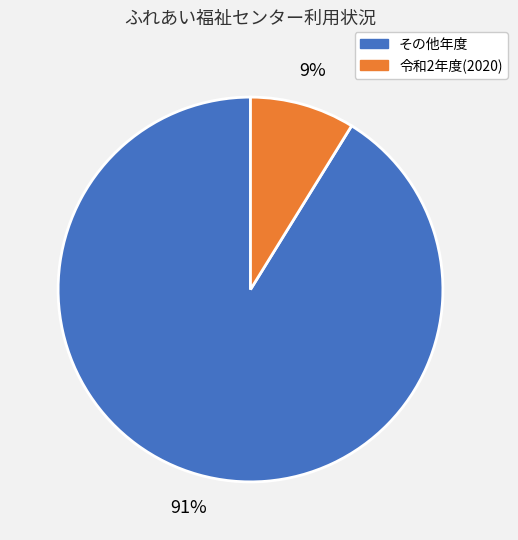

To the nearest percent, what is the difference between the largest and smallest slice percentages?

82%